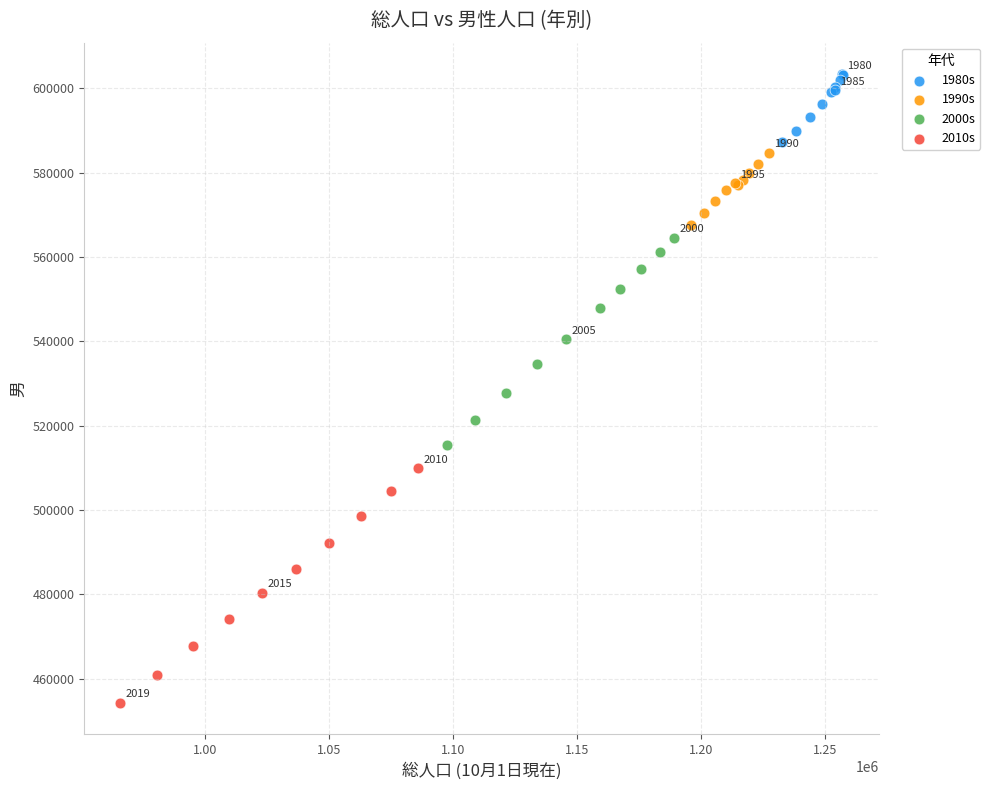

What are all the series names shown in the legend?

1980s, 1990s, 2000s, 2010s